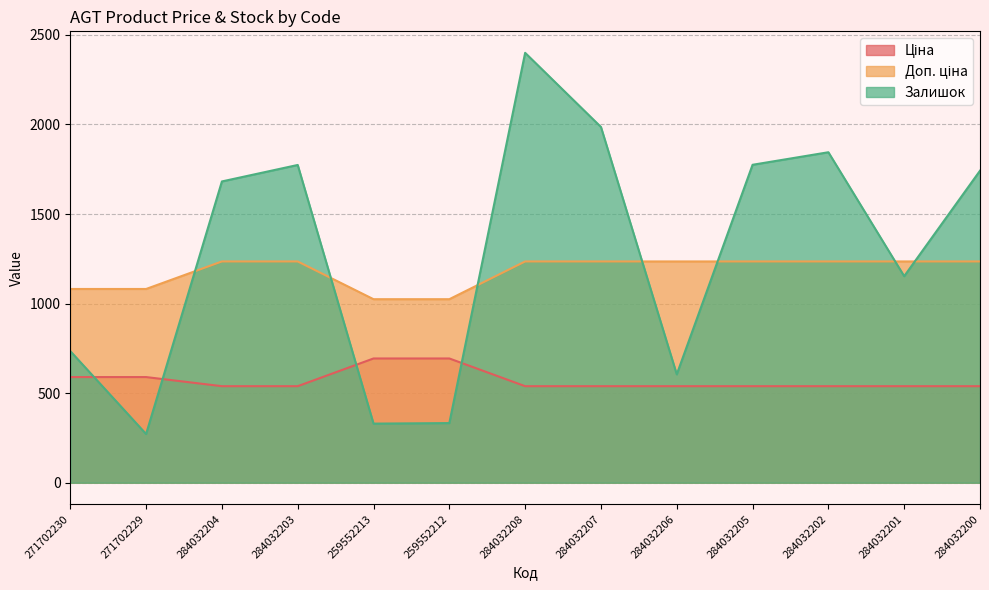

True or false: Ціна and Доп. ціна intersect in this chart.

False